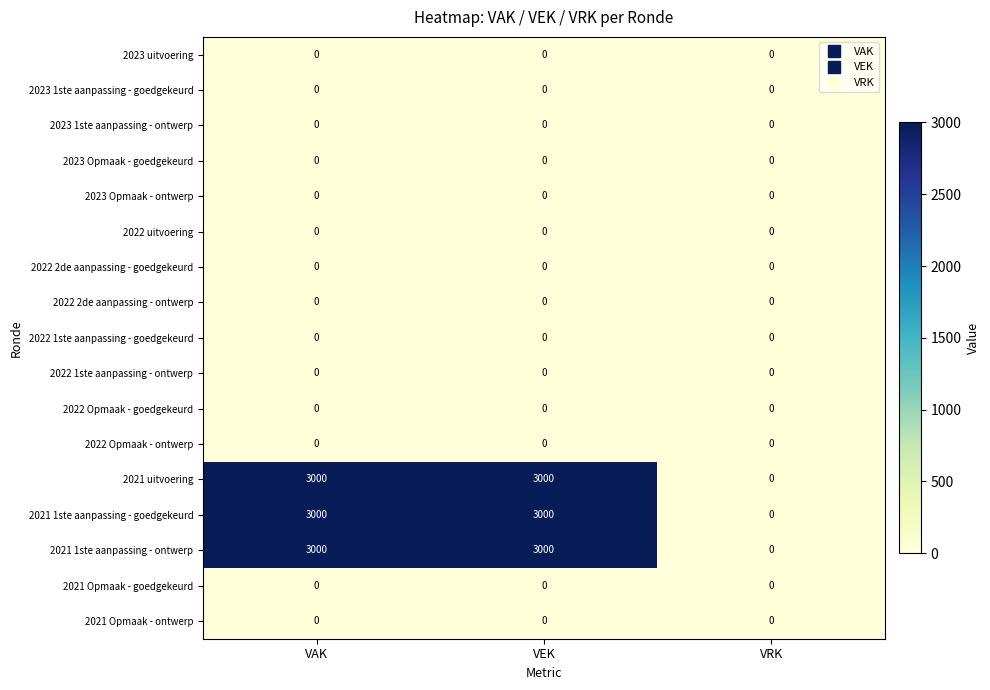

Count the 2021 1ste aanpassing - goedgekeurd values in the range 0 to 3000.

3